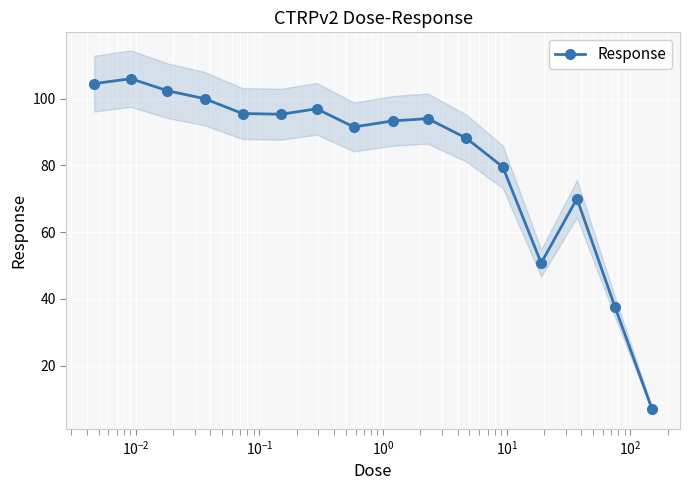

Reading left to right, transcribe all the data shown in this chart.

104.5	106.0	102.4	100.0	95.5	95.3	97.0	91.5	93.3	94.0	88.2	79.6	50.8	70.1	37.7	7.0